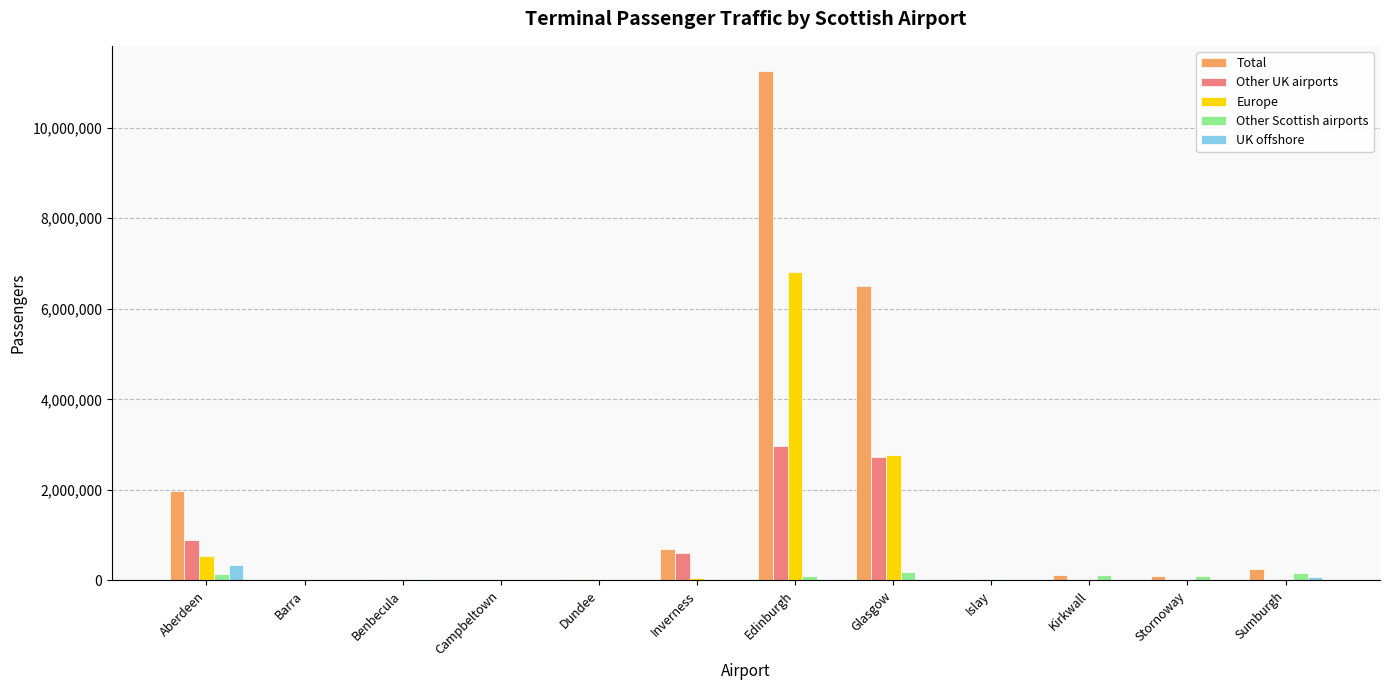

Which series has the largest range (max minus min)?

Total